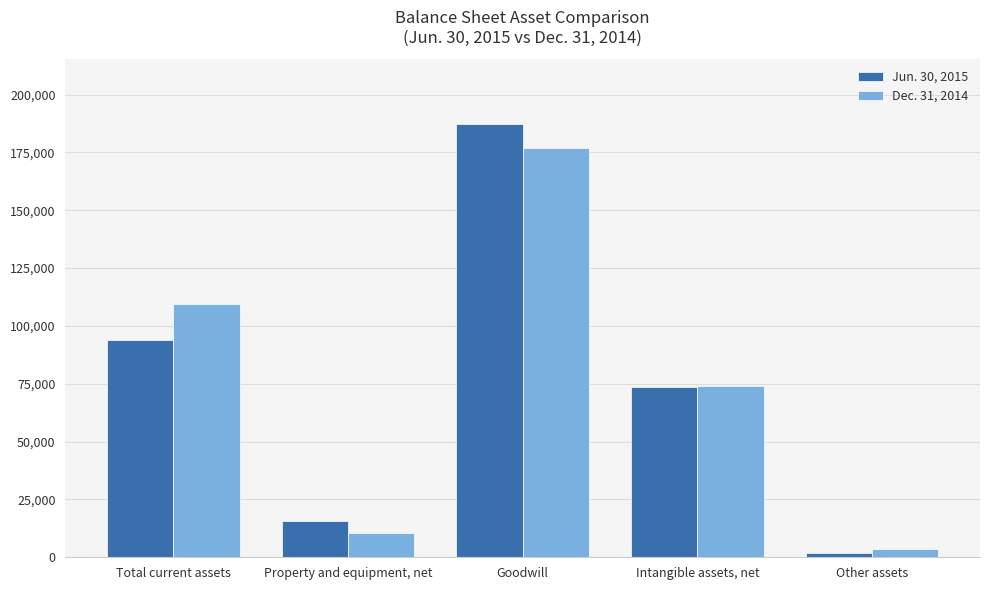

What is the total value across all series at Total current assets?

203583